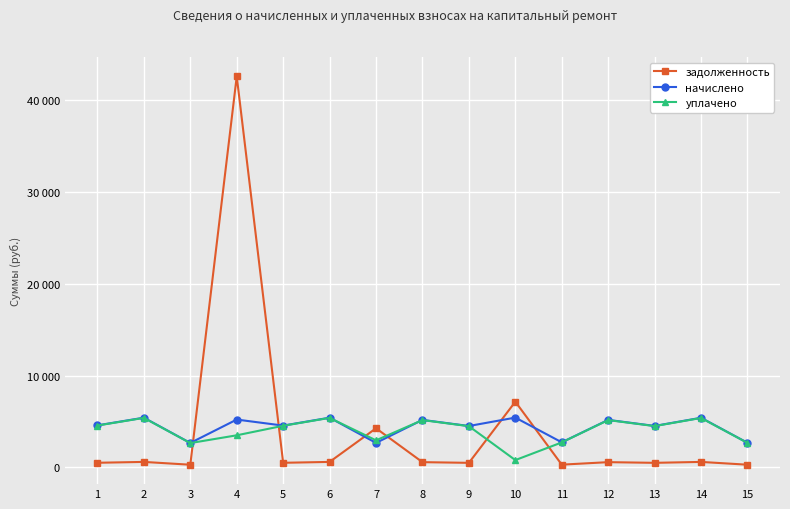

Does the chart have visible grid lines?

Yes